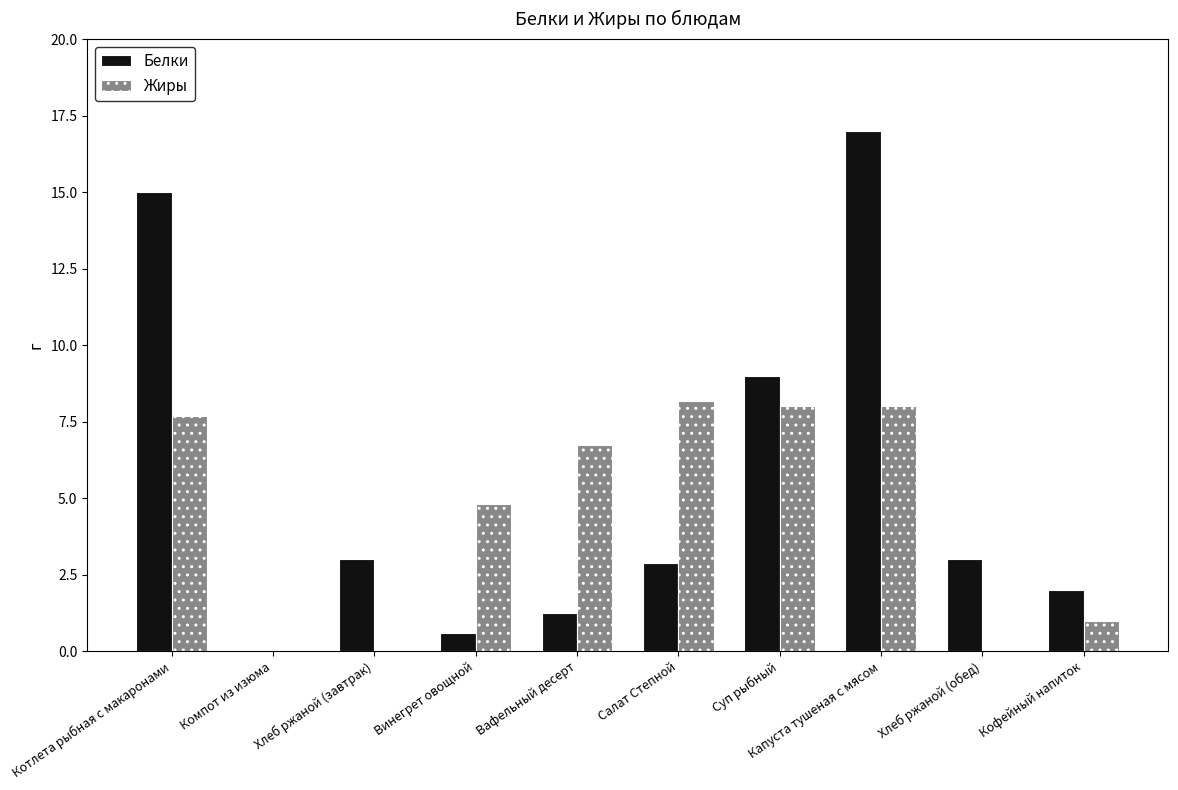

Between Хлеб ржаной (завтрак) and Винегрет овощной, which series saw the biggest shift?

Жиры